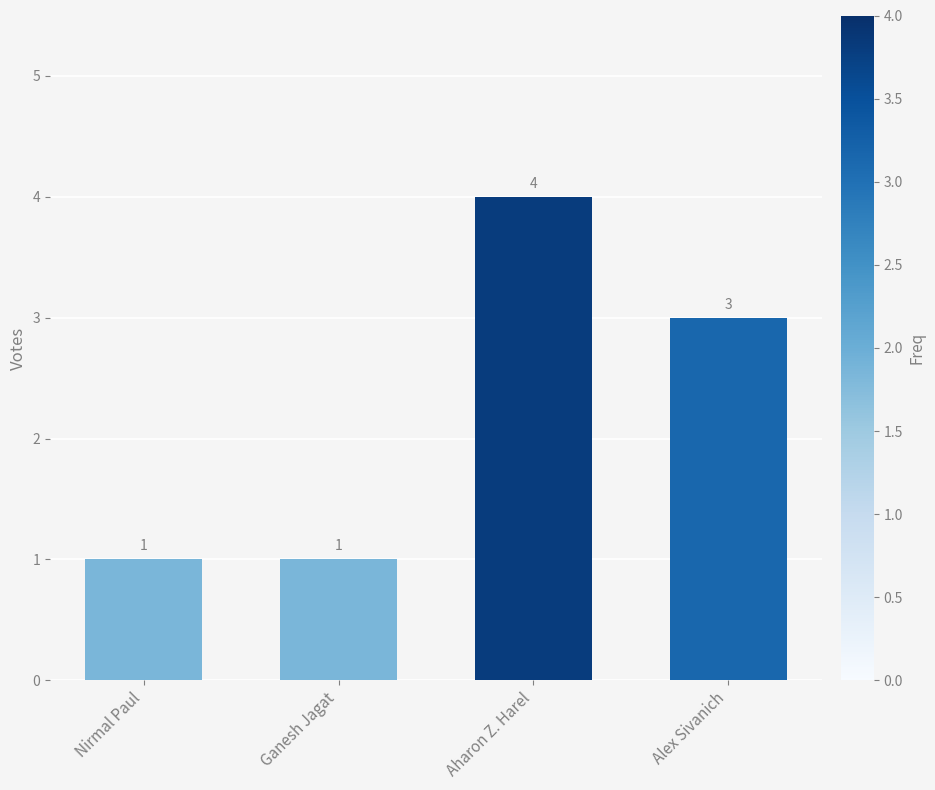

What is the label of the 1st bar from the right?

Alex Sivanich